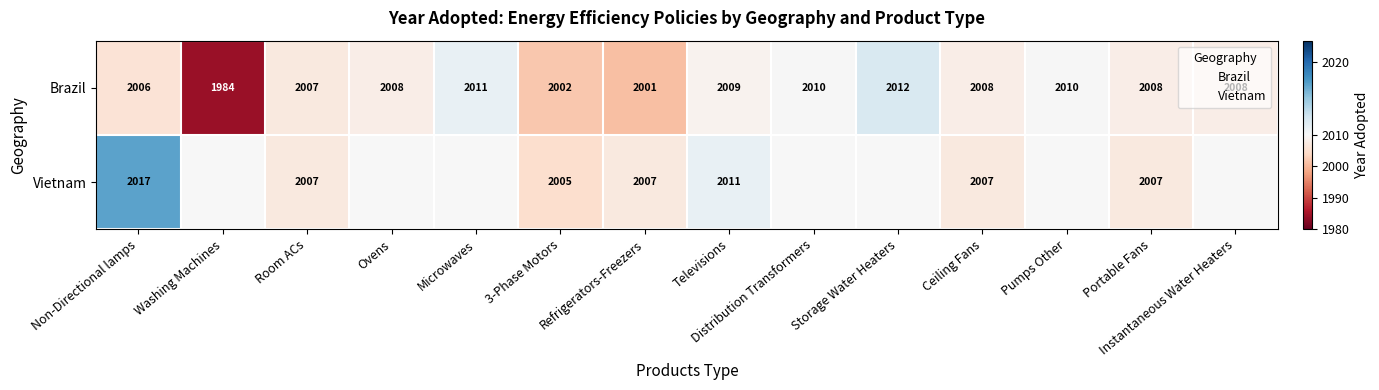

Approximately how many times larger is the value at Distribution Transformers compared to Pumps Other?

1.0